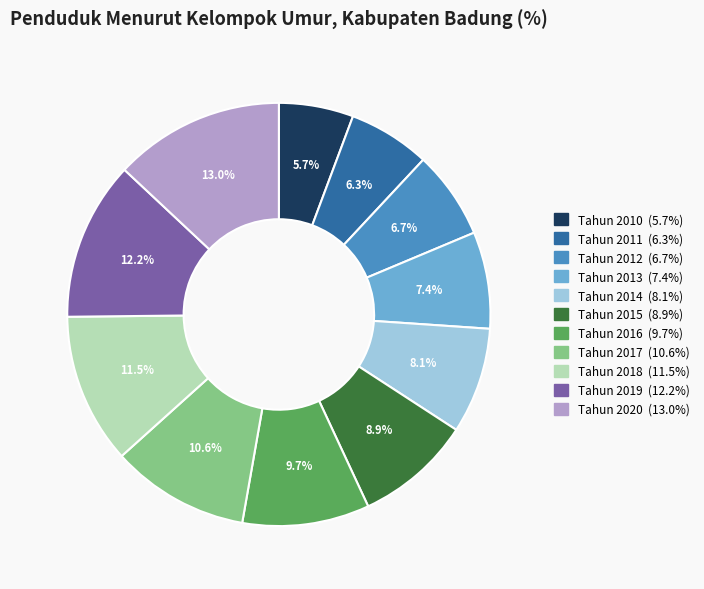

Does Tahun 2018 represent more than half of the total?

No